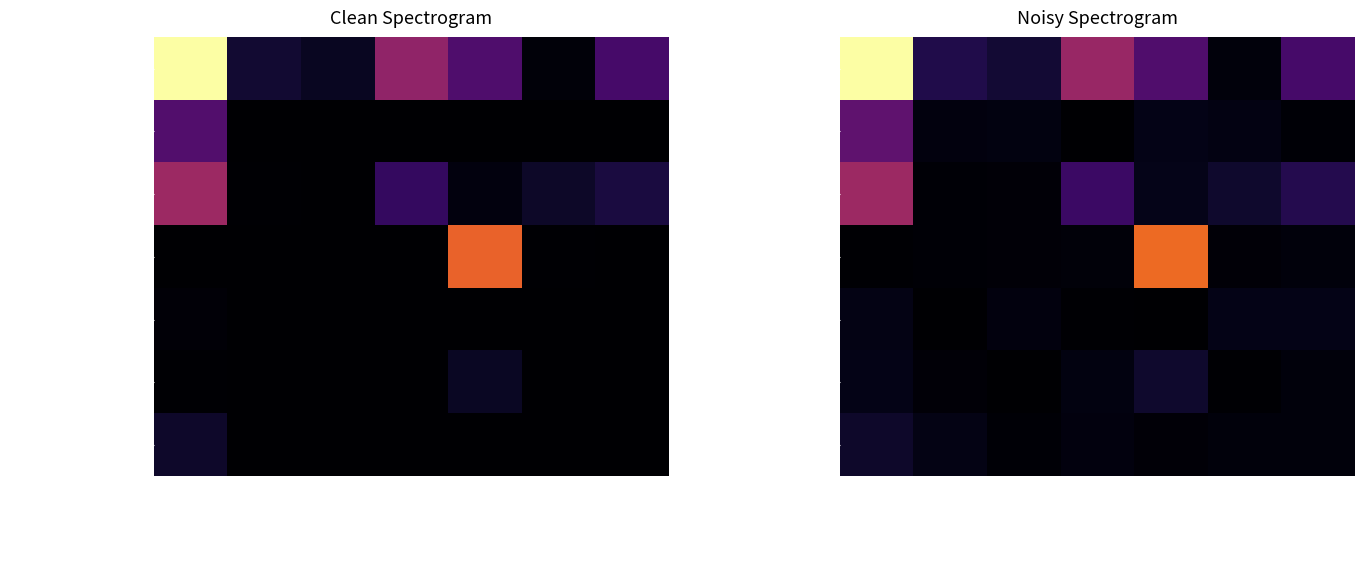

What is the total value across all series at Intergovt. Rev.?

68.4